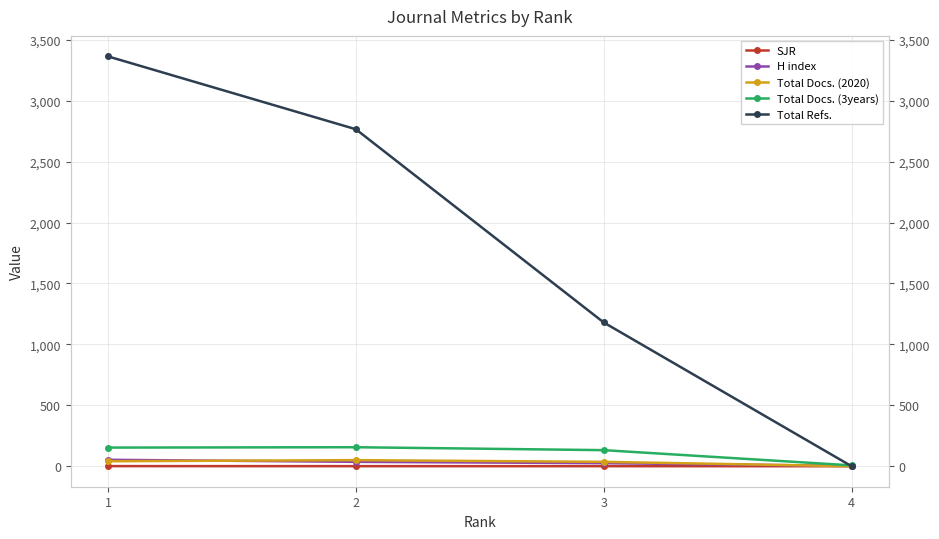

Between 1 and 2, which series saw the biggest shift?

Total Refs.